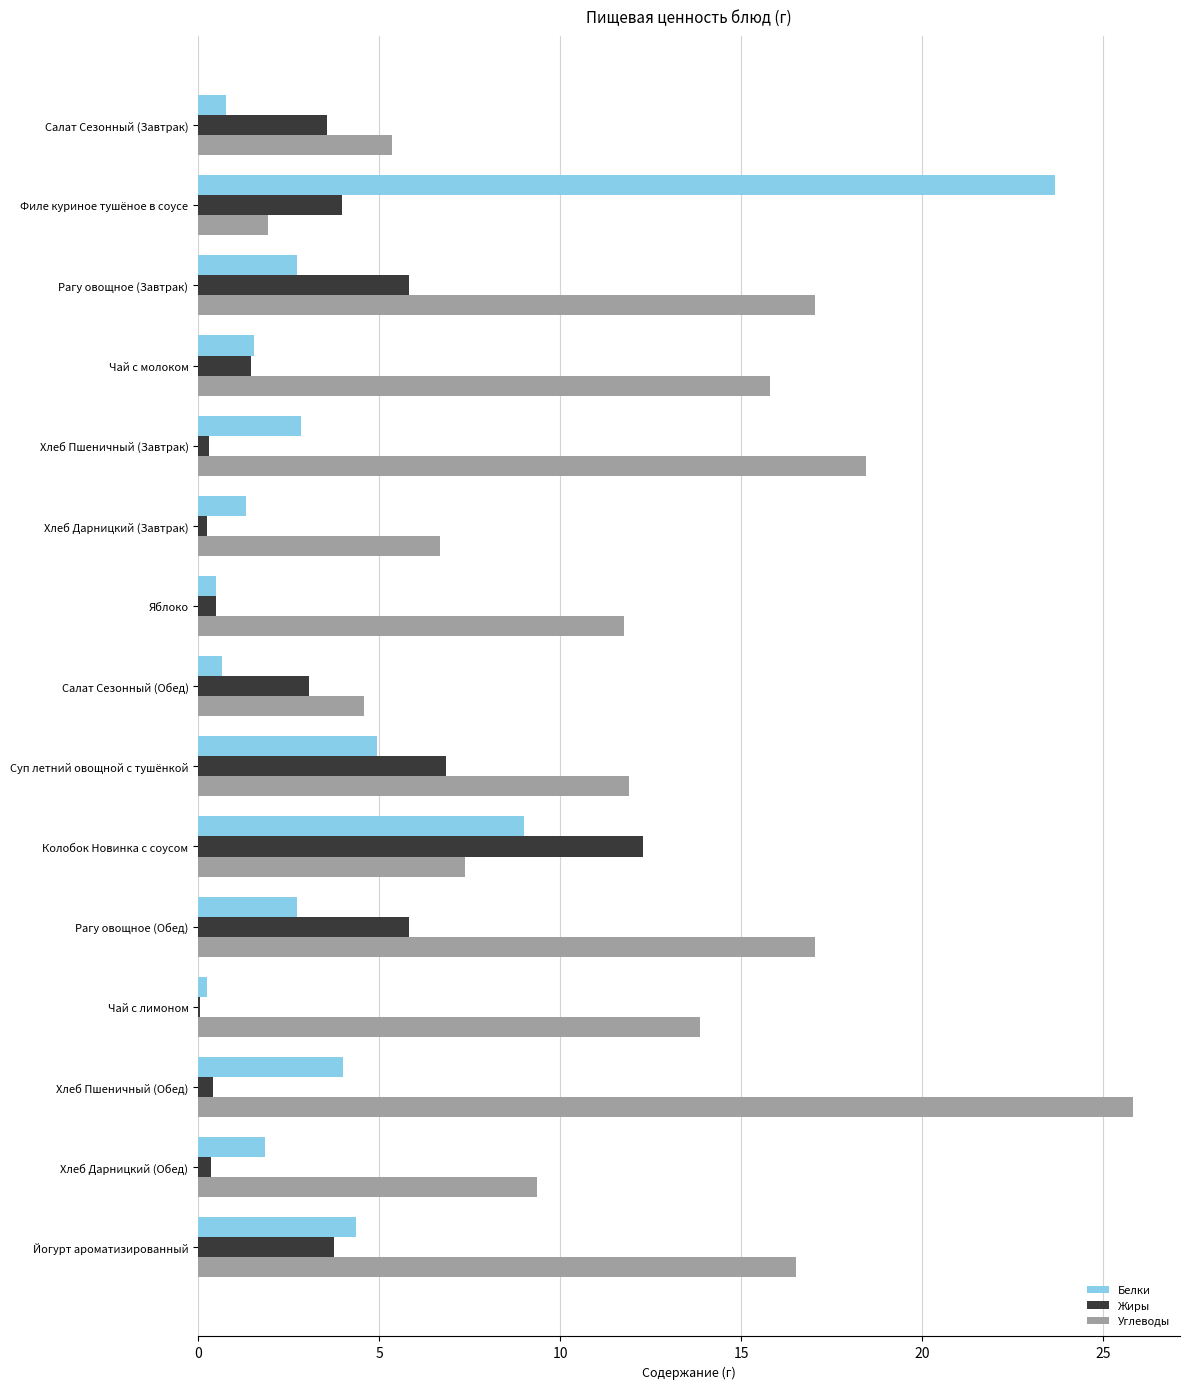

What is the maximum value for Белки?

23.7